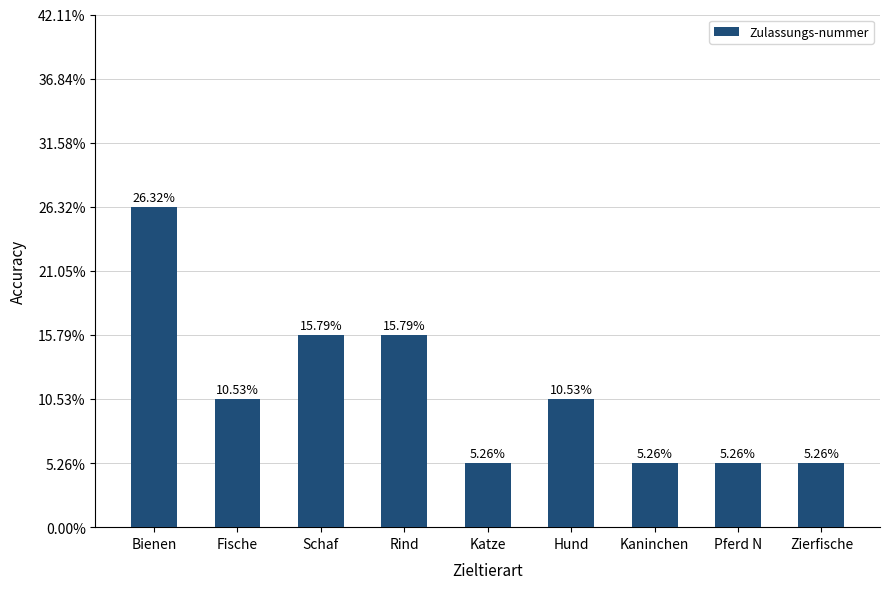

Reading right to left, transcribe all the data shown in this chart.

1	1	1	2	1	3	3	2	5